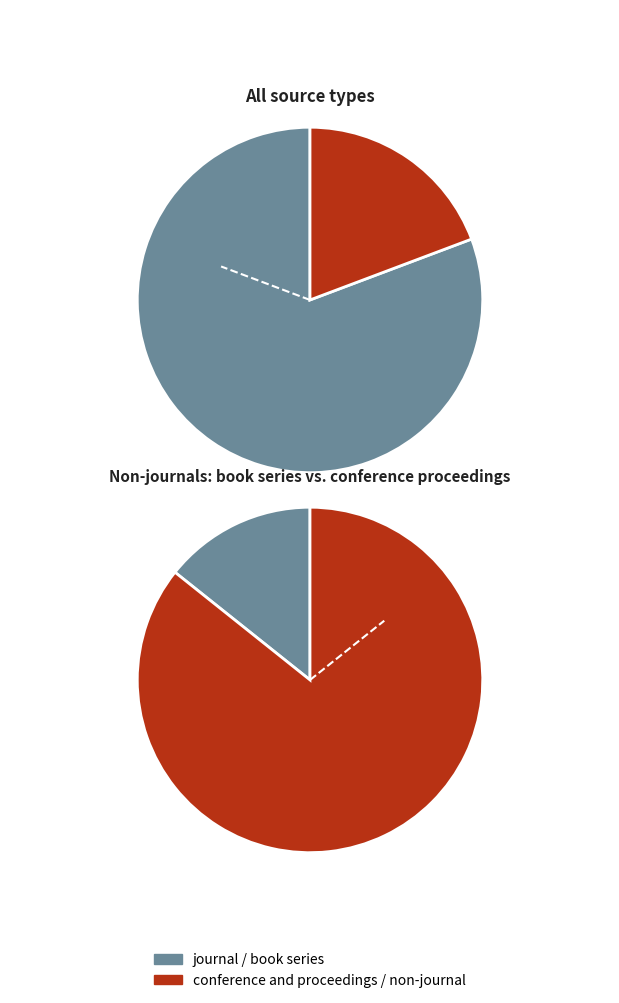

Is there a majority slice in this chart?

Yes